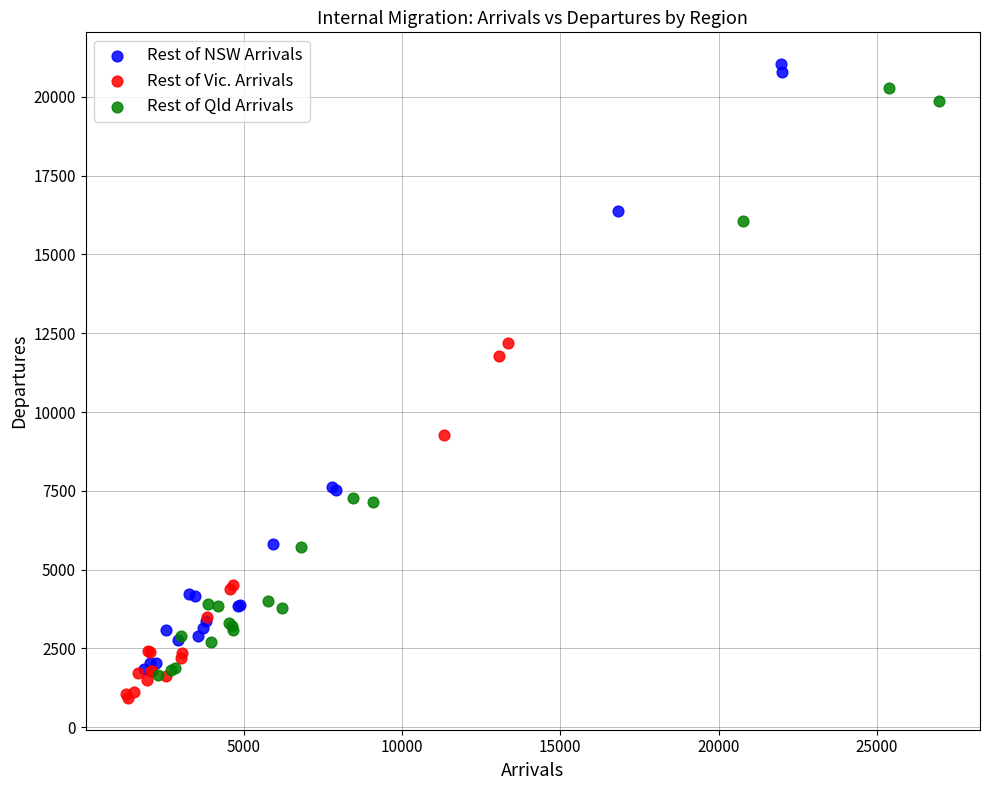

Which series has the largest Y range (max minus min)?

Rest of NSW Arrivals